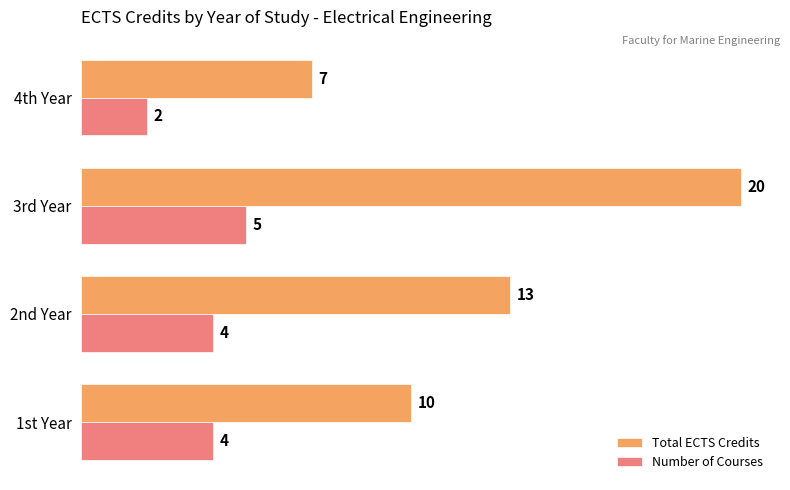

What is the approximate value of Total ECTS Credits at 3rd Year, to the nearest 10?

20